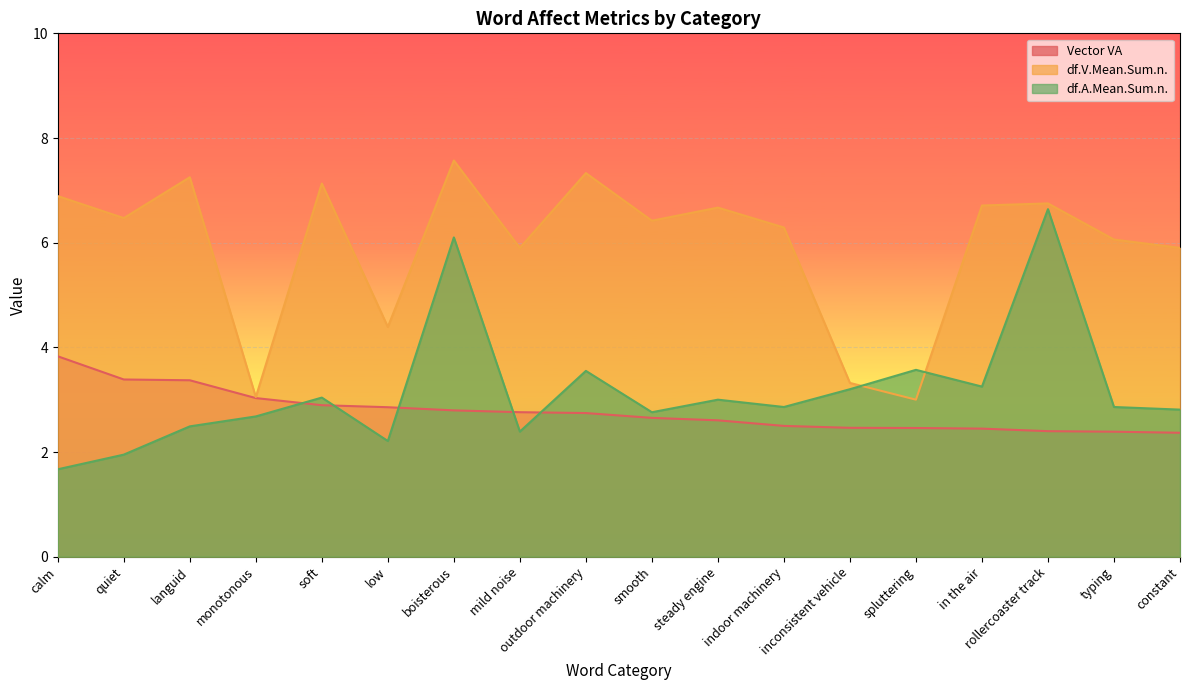

Does the chart display data point markers on the line(s)?

No